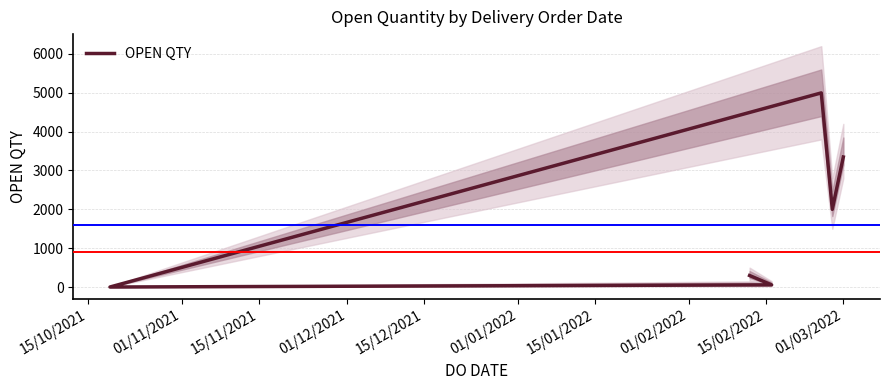

What is the change in value from 15/12/2021 to 01/01/2022?

+1347